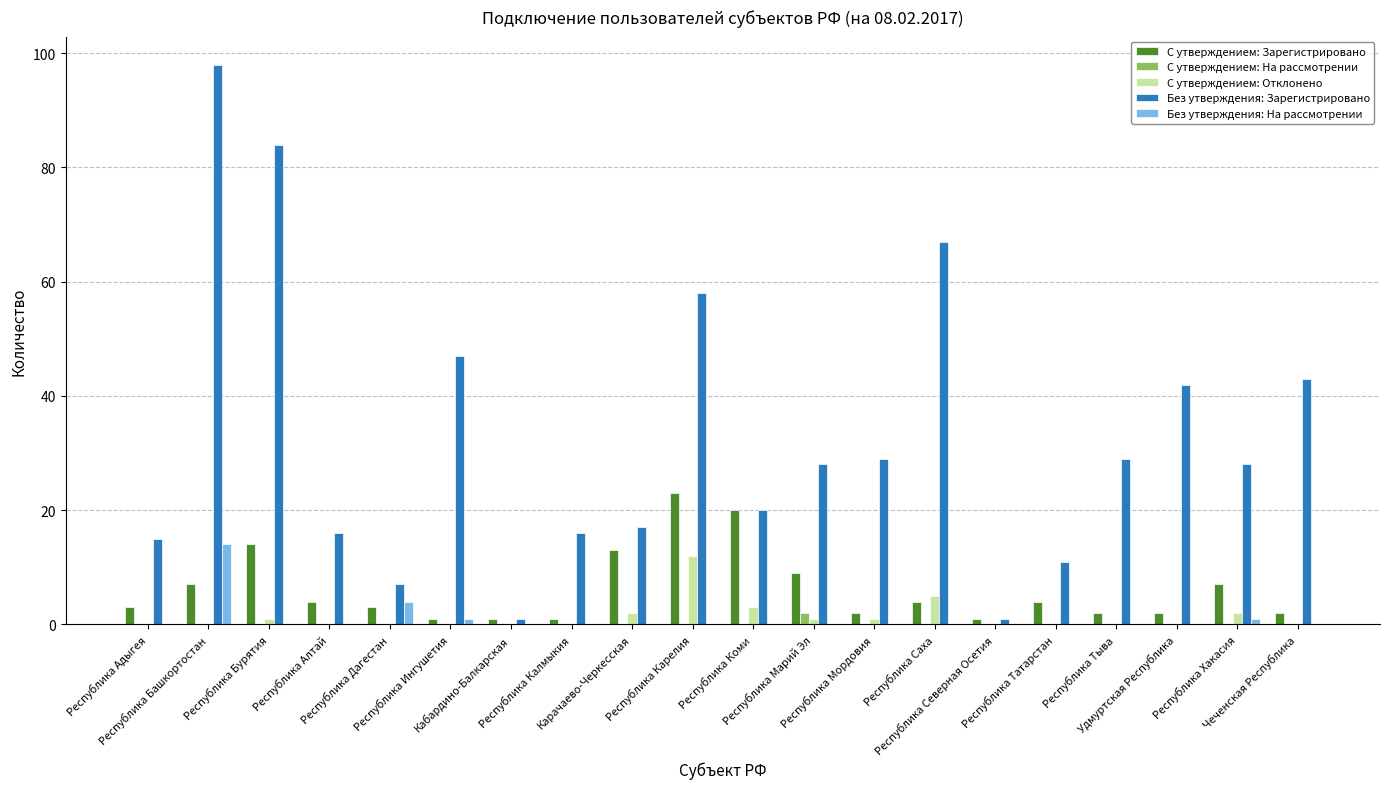

Count the number of categories in the chart.

20